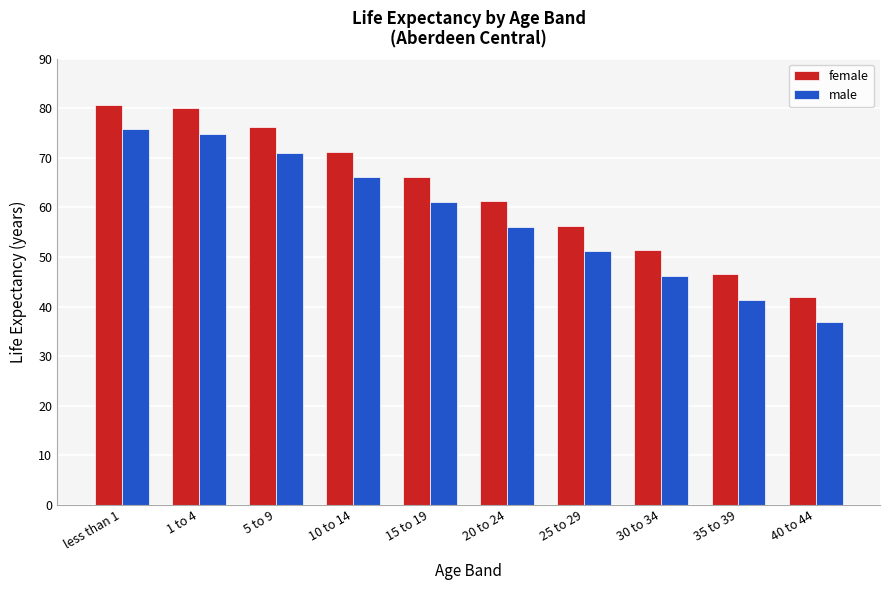

How many data points in female are less than 66?

5